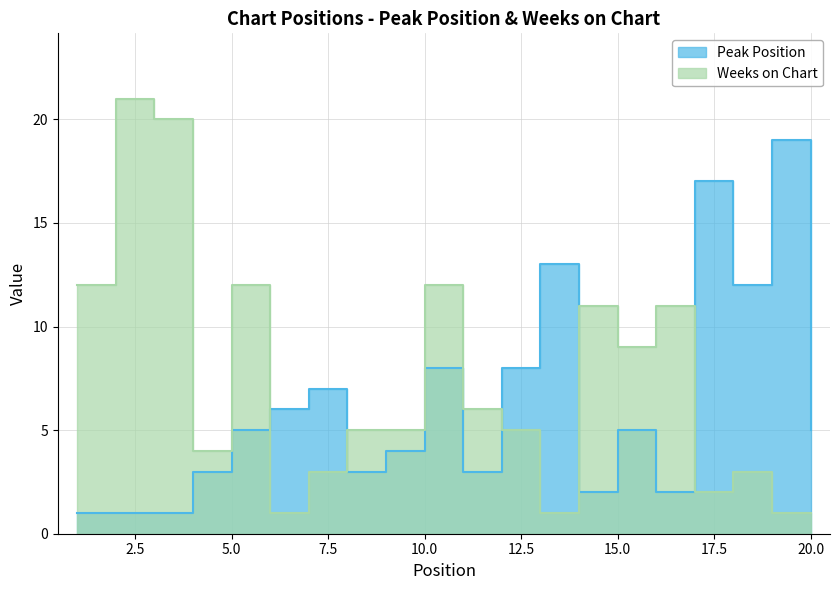

True or false: Weeks on Chart has a value of 3 at 18.

True